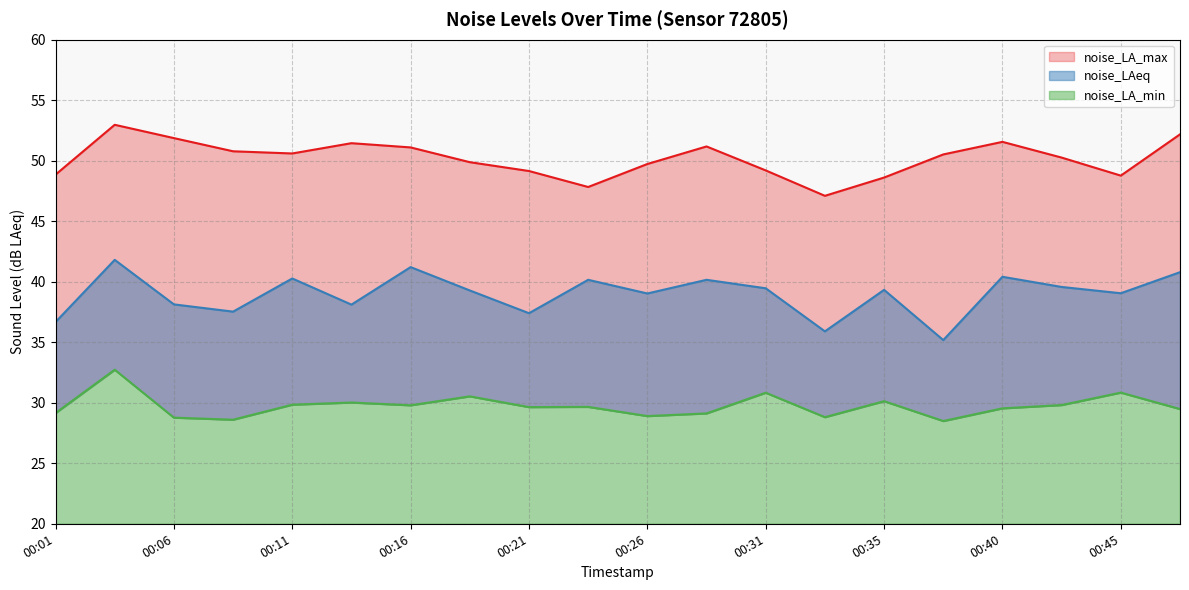

Reading left to right, what are all the values shown in this chart?

noise_LA_min: 29.1	32.7	28.8	28.6	29.8	30.0	29.8	30.5	29.6	29.7	28.9	29.1	30.8	28.8	30.1	28.5	29.5	29.8	30.8	29.5
noise_LAeq: 36.7	41.8	38.1	37.5	40.3	38.1	41.2	39.3	37.4	40.2	39.0	40.2	39.5	35.9	39.3	35.2	40.4	39.6	39.0	40.8
noise_LA_max: 48.9	53.0	51.9	50.8	50.6	51.5	51.1	49.9	49.1	47.8	49.7	51.2	49.2	47.1	48.6	50.5	51.6	50.3	48.8	52.2